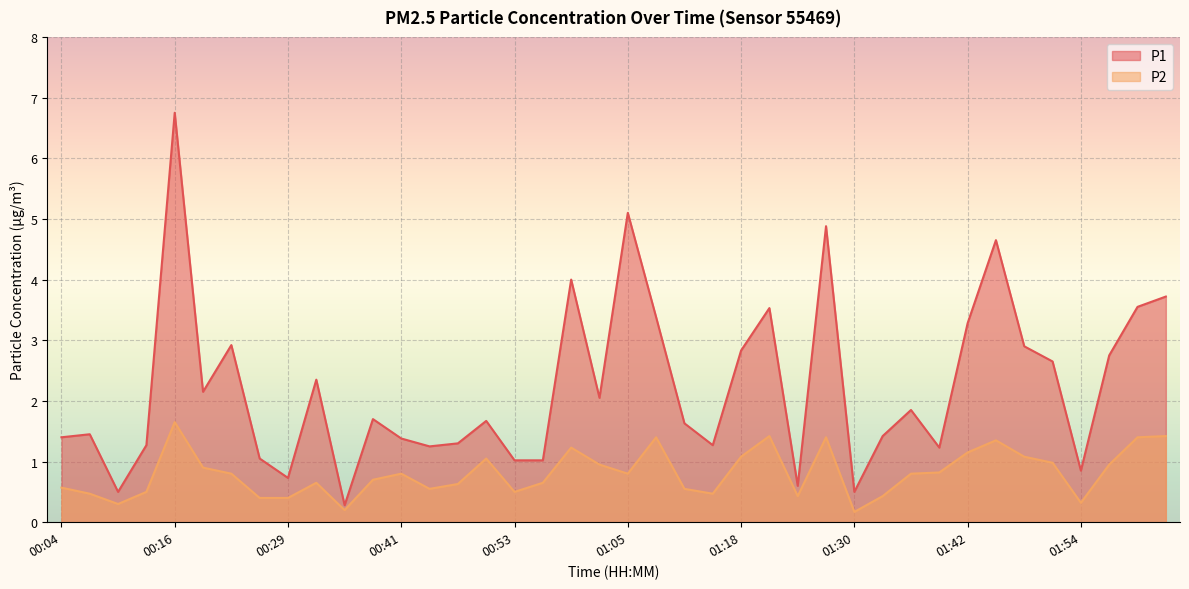

What position from the left is 02:03?

40